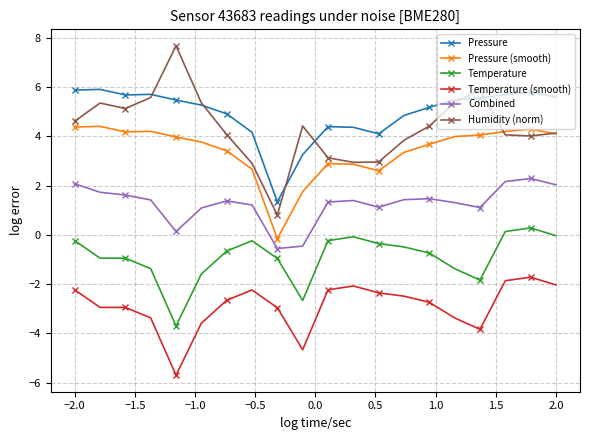

True or false: Temperature (smooth) has more than 1 points higher than both neighbors.

True